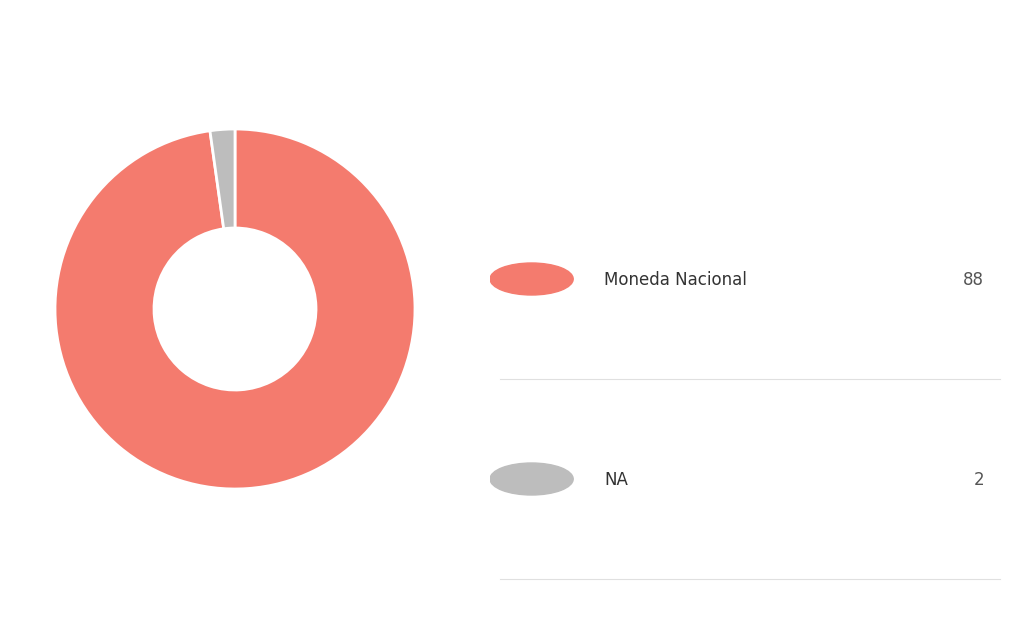

Is there any slice that represents more than half of the pie?

Yes